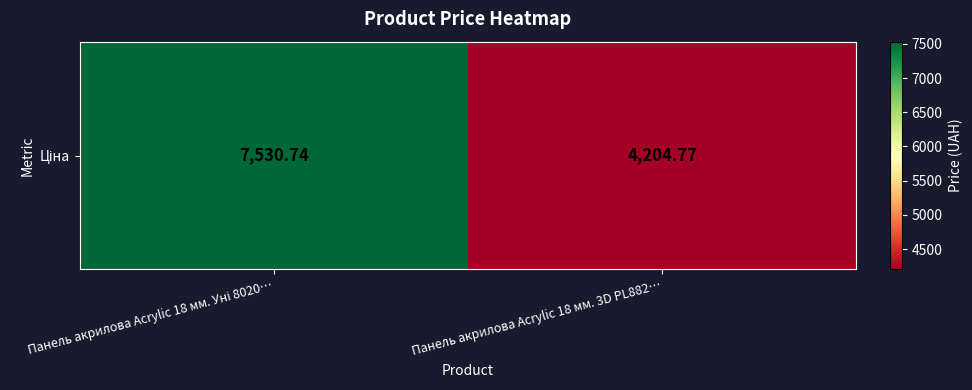

Which category has the lowest value across all series?

Панель акрилова Acrylic 18 мм. 3D PL882…